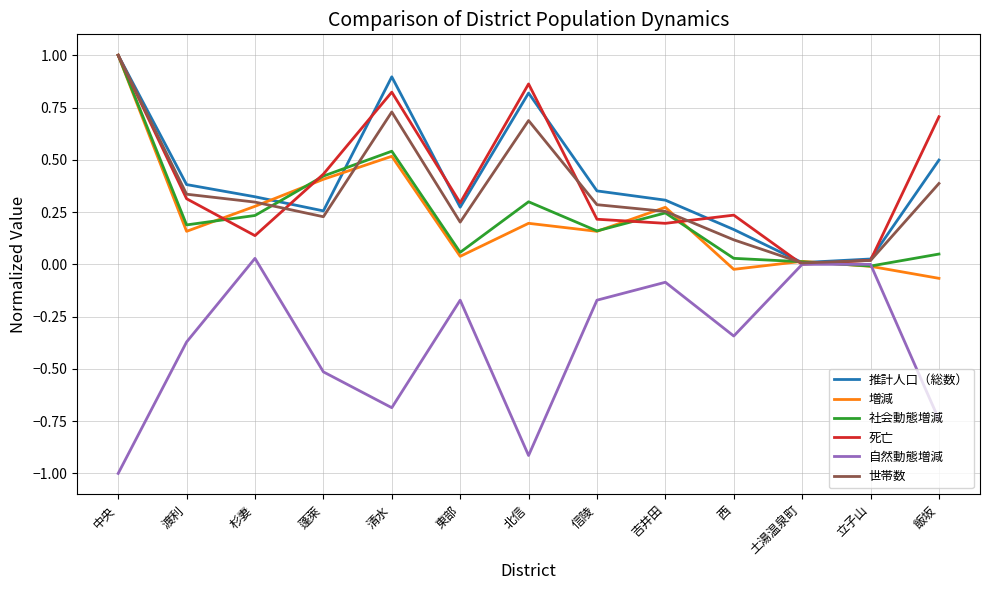

What position from the left is 渡利?

2